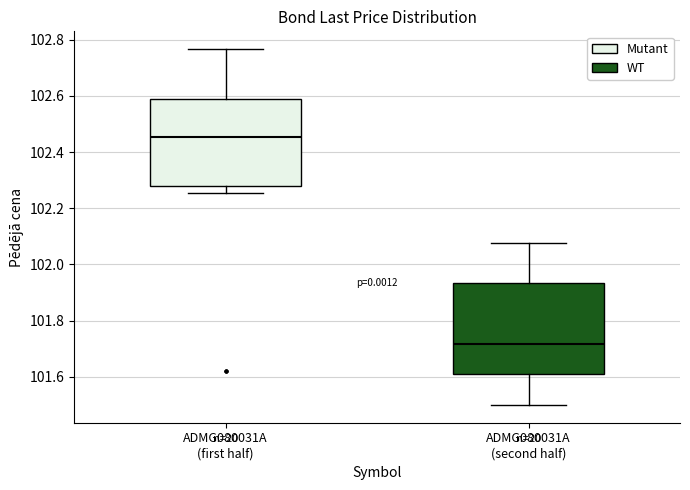

Which box's median line is the lowest?

ADMG080031A (second half)